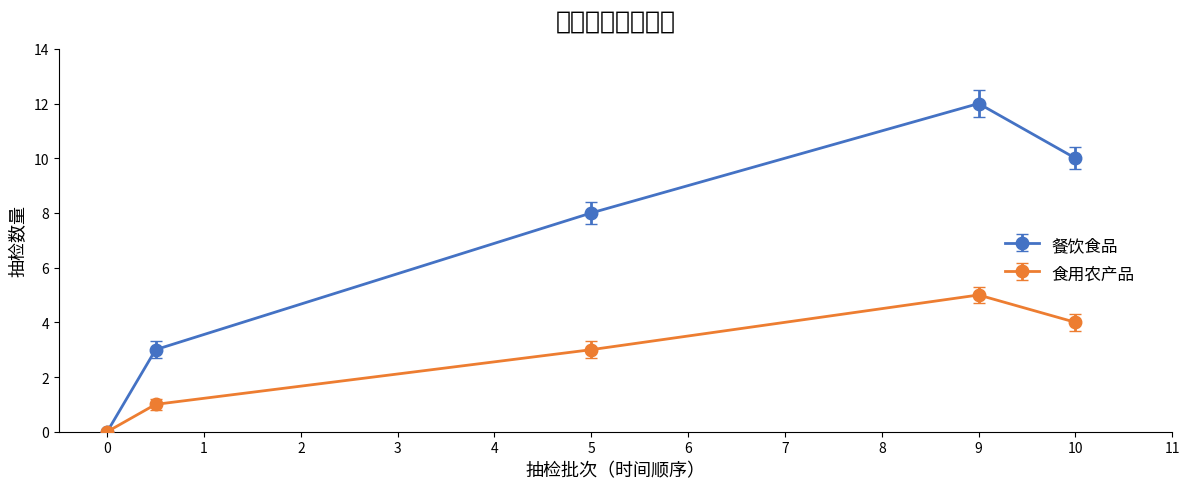

Reading right to left, extract all data points from this chart.

餐饮食品: 10	12	8	3	0
食用农产品: 4	5	3	1	0